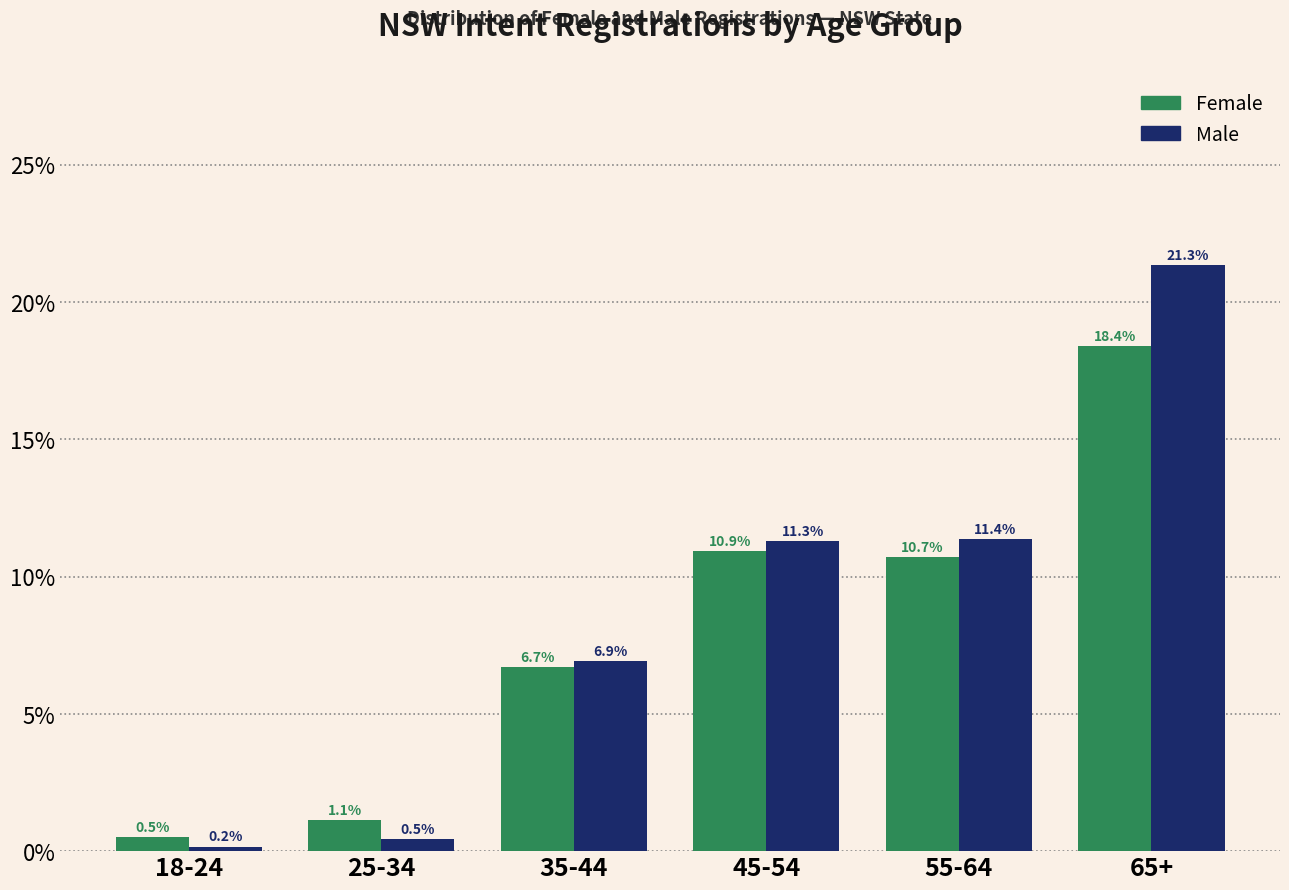

Reading left to right, transcribe all the data shown in this chart.

Female: 18-24=0.5	25-34=1.1	35-44=6.7	45-54=10.9	55-64=10.7	65+=18.4
Male: 18-24=0.2	25-34=0.5	35-44=6.9	45-54=11.3	55-64=11.4	65+=21.3